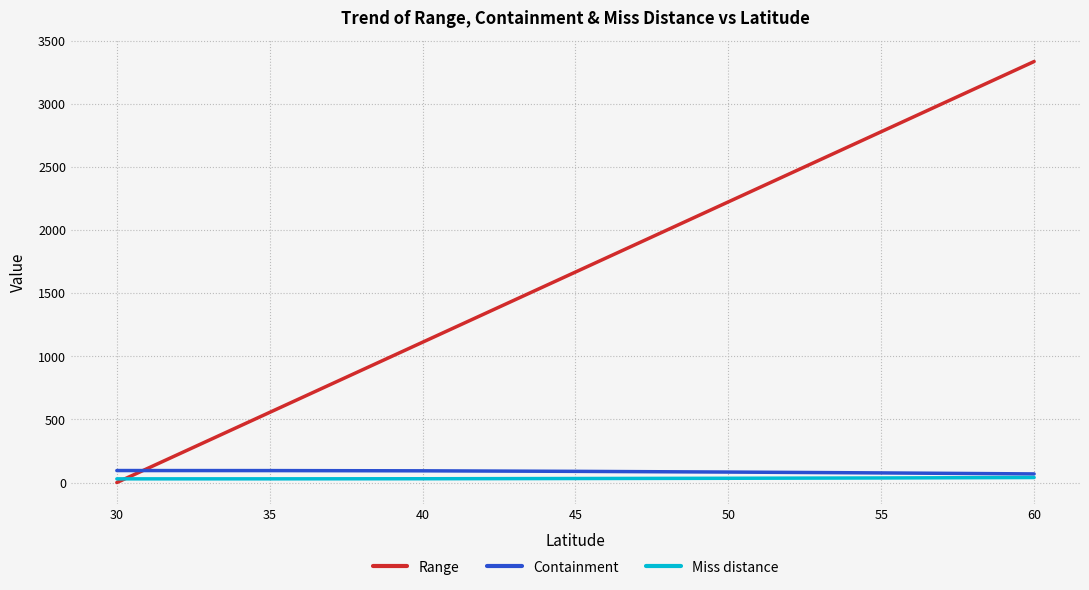

Rank the categories by Range value from lowest to highest.

30, 35, 40, 45, 50, 55, 60